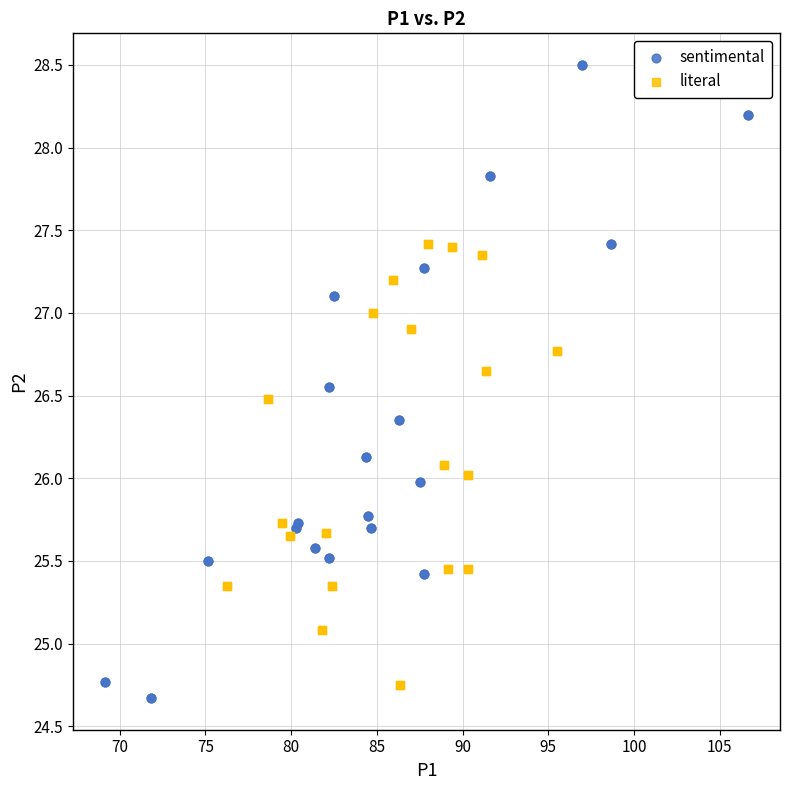

Which series has the widest spread of Y values?

sentimental